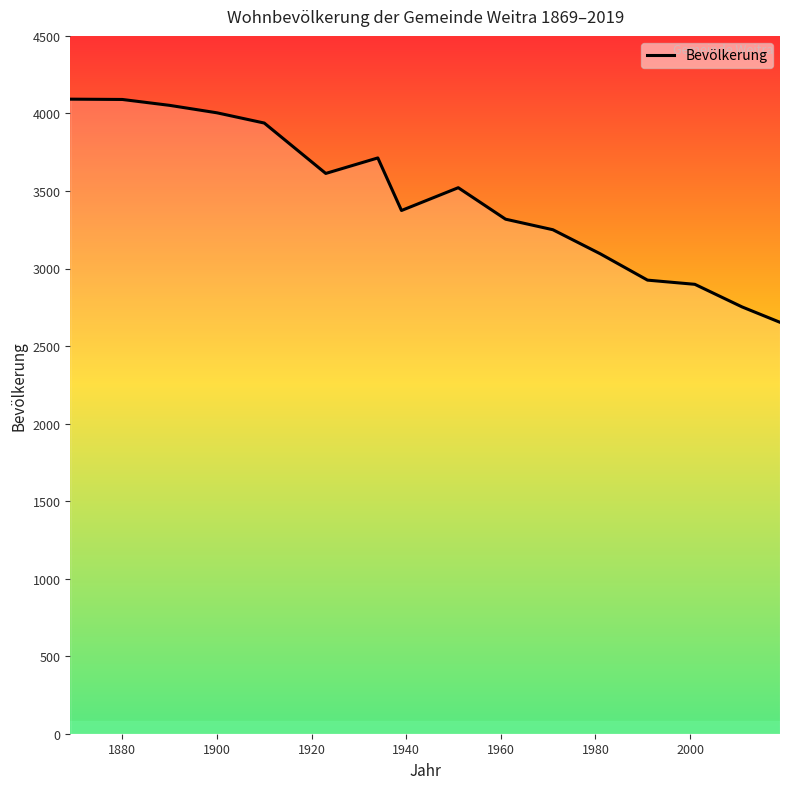

What is the greatest value displayed?

4092